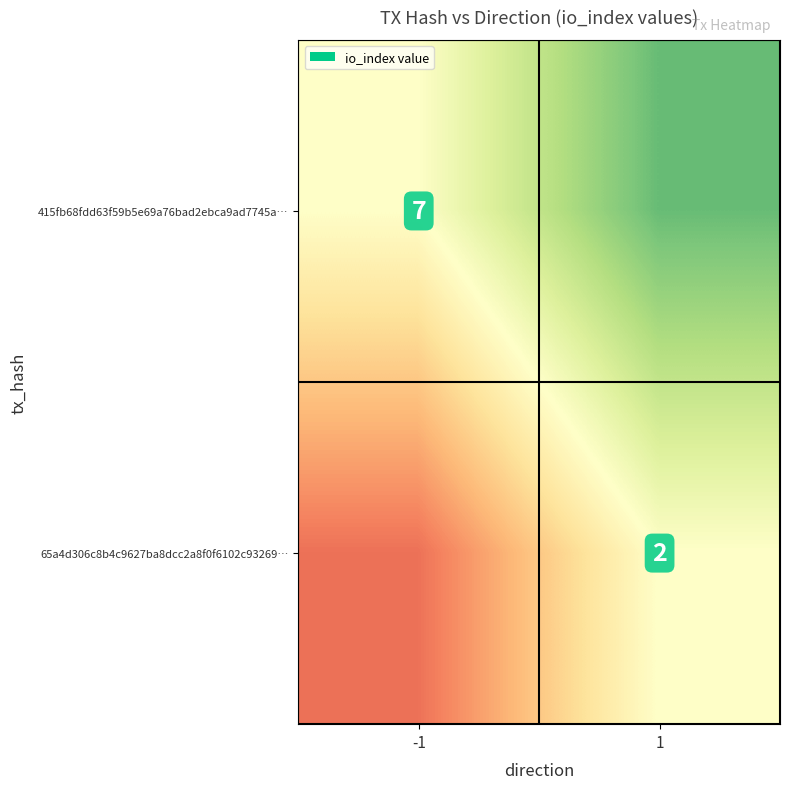

The value of 415fb68fdd63f59b5e69a76bad2ebca9ad7745a… at -1 is 7. True or false?

True